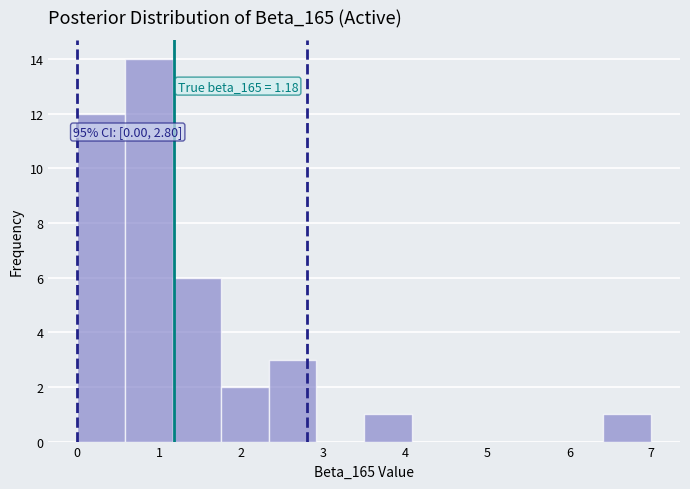

Which range on the x-axis has the tallest bar?

0.6 to 1.2